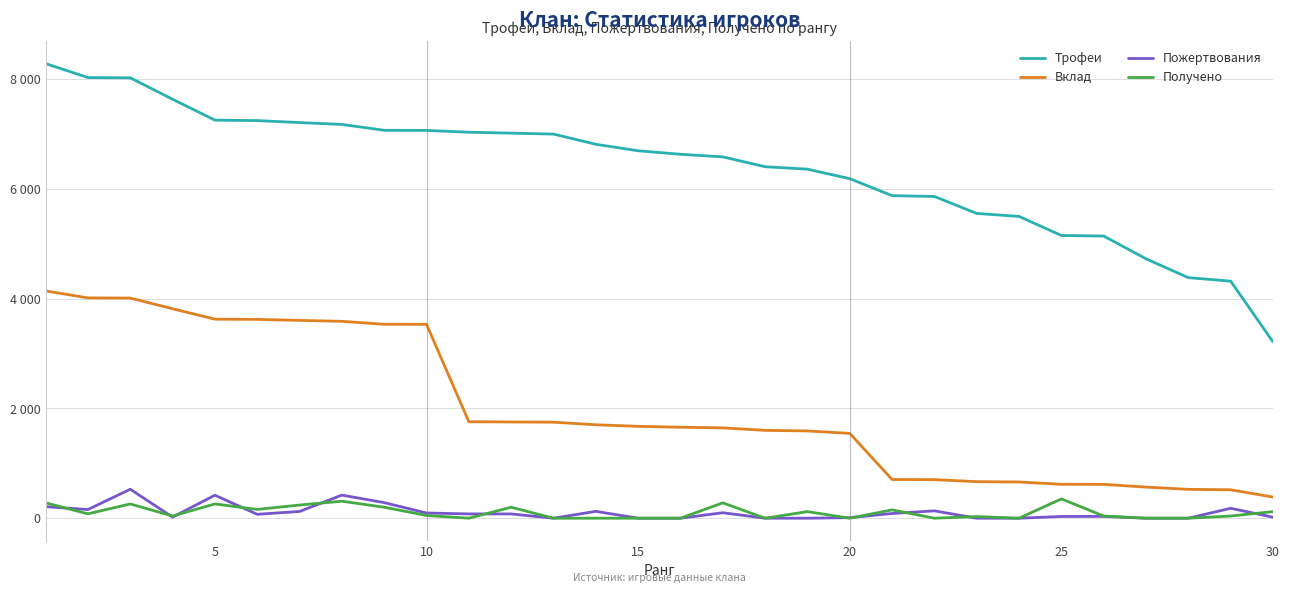

What are all the series names shown in the legend?

Трофеи, Вклад, Пожертвования, Получено